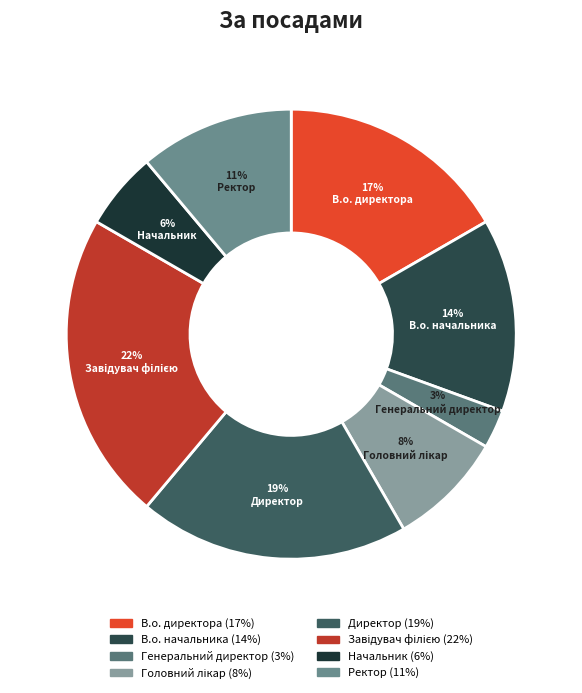

Between Завідувач філією and В.о. директора, which is larger?

Завідувач філією